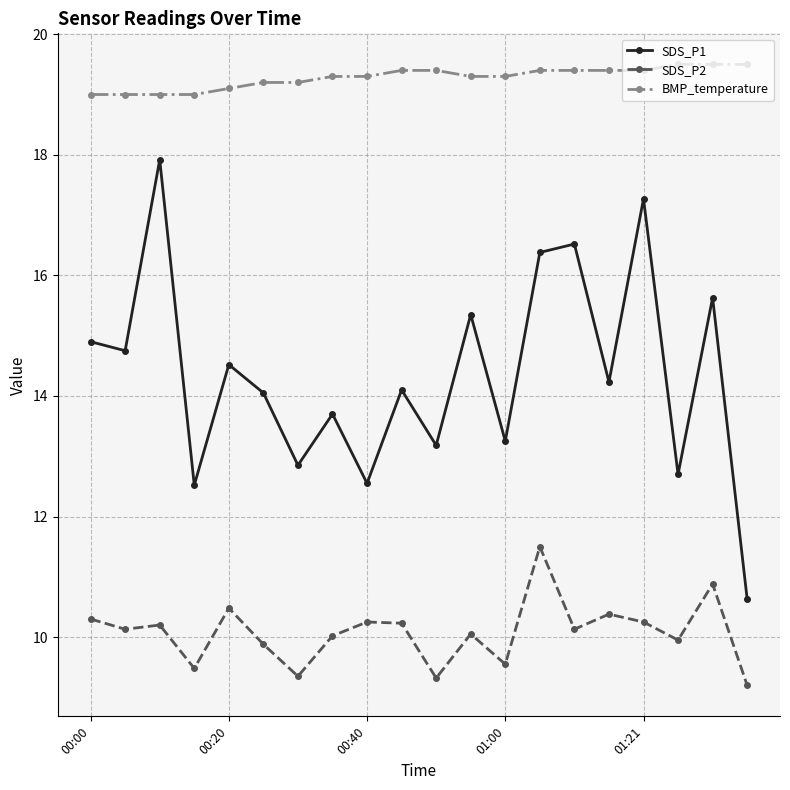

True or false: BMP_temperature and SDS_P2 cross at least once.

False